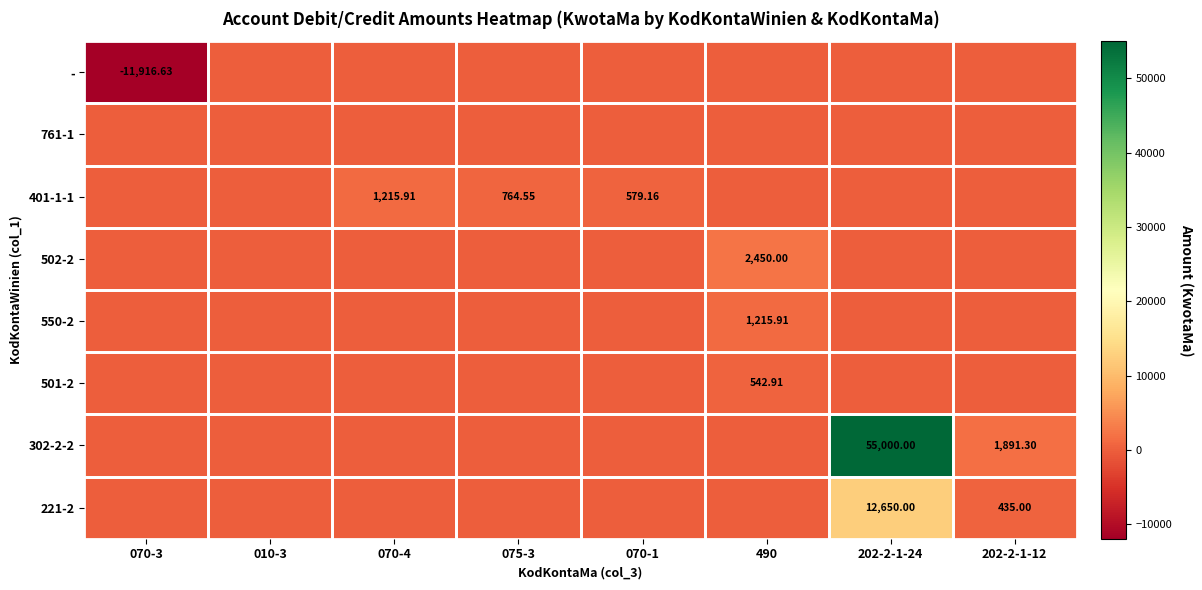

How many data points in 501-2 are above 0?

1